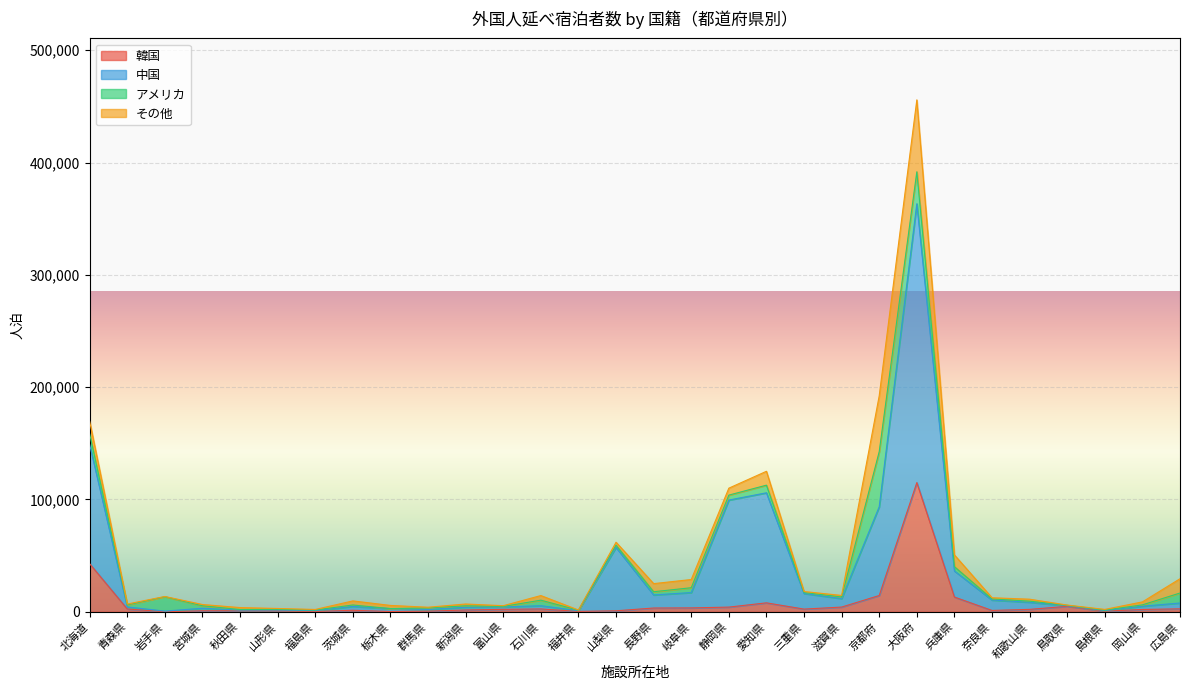

True or false: 中国 has a value of 1239 at 茨城県.

False